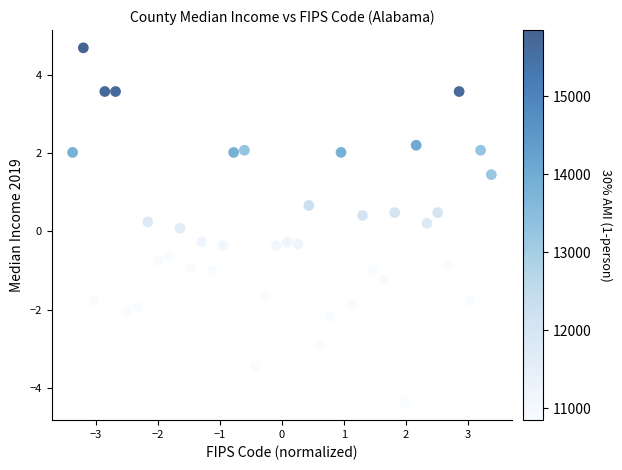

What is the range of Y values (max minus min)?

9.1